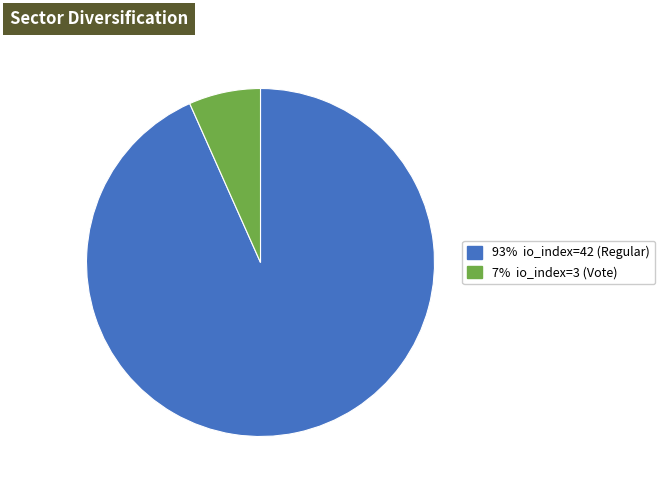

Is there any slice that represents more than half of the pie?

Yes